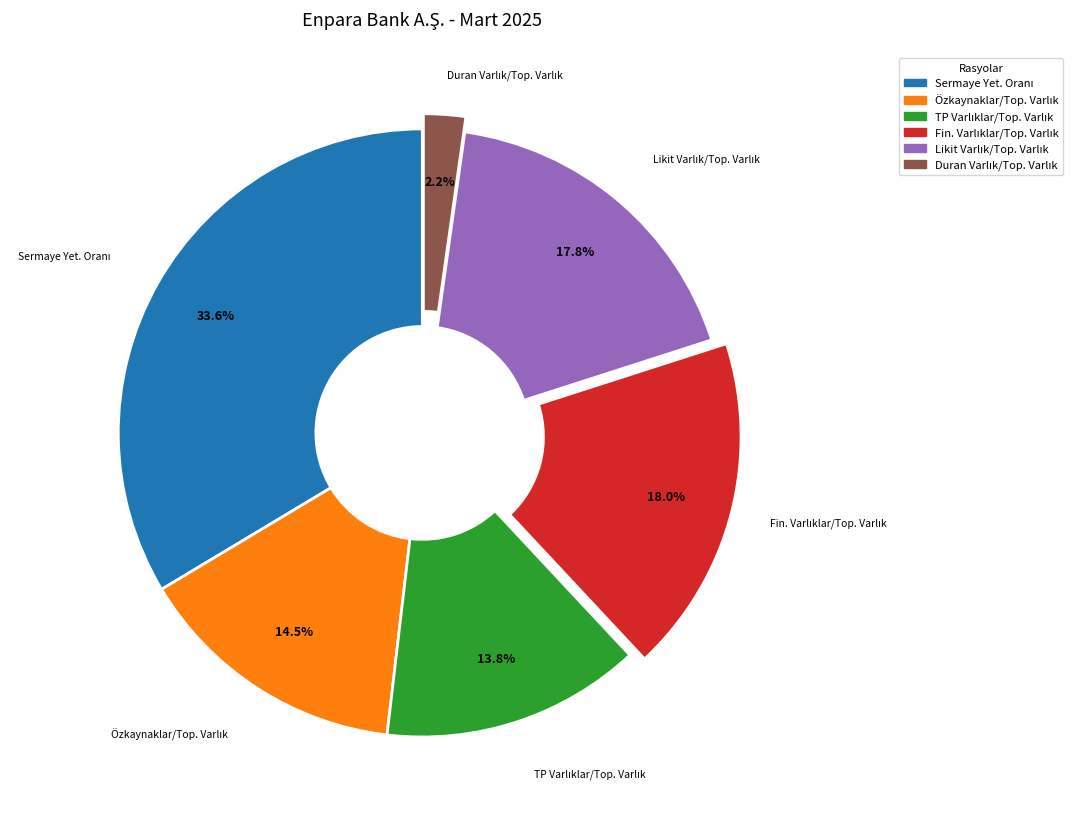

Is there any slice that represents more than half of the pie?

No